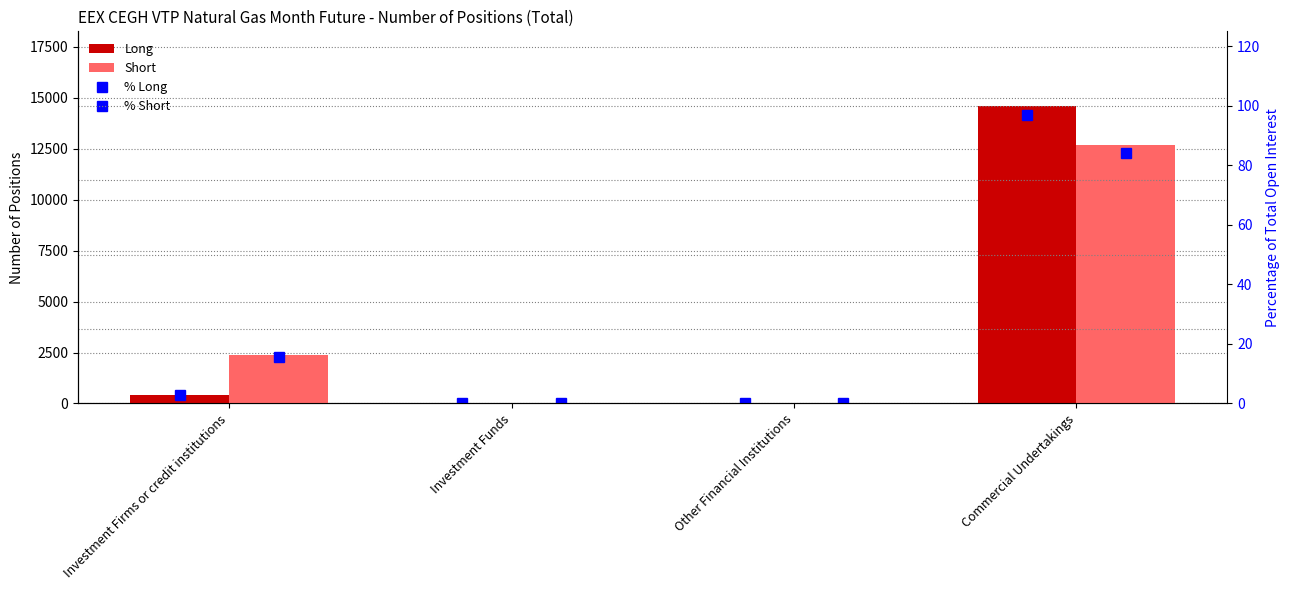

What is the label of the 4th bar from the left?

Commercial Undertakings